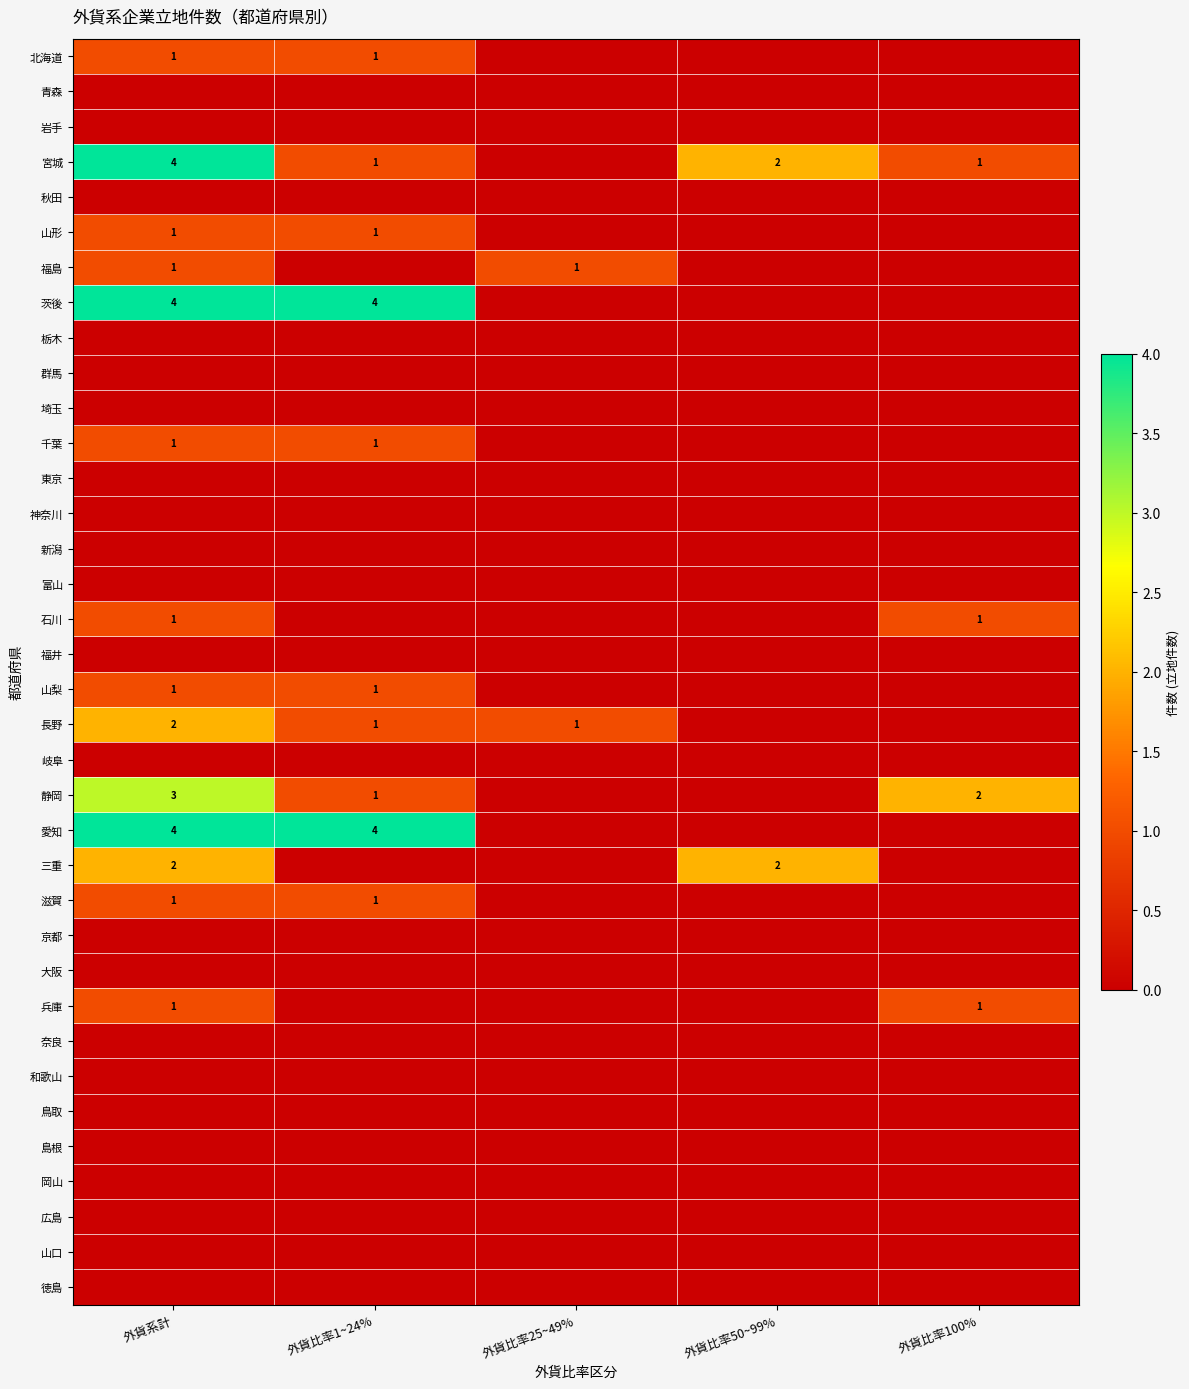

The value of 茨後 at 外貨比率1~24% is 4. True or false?

True